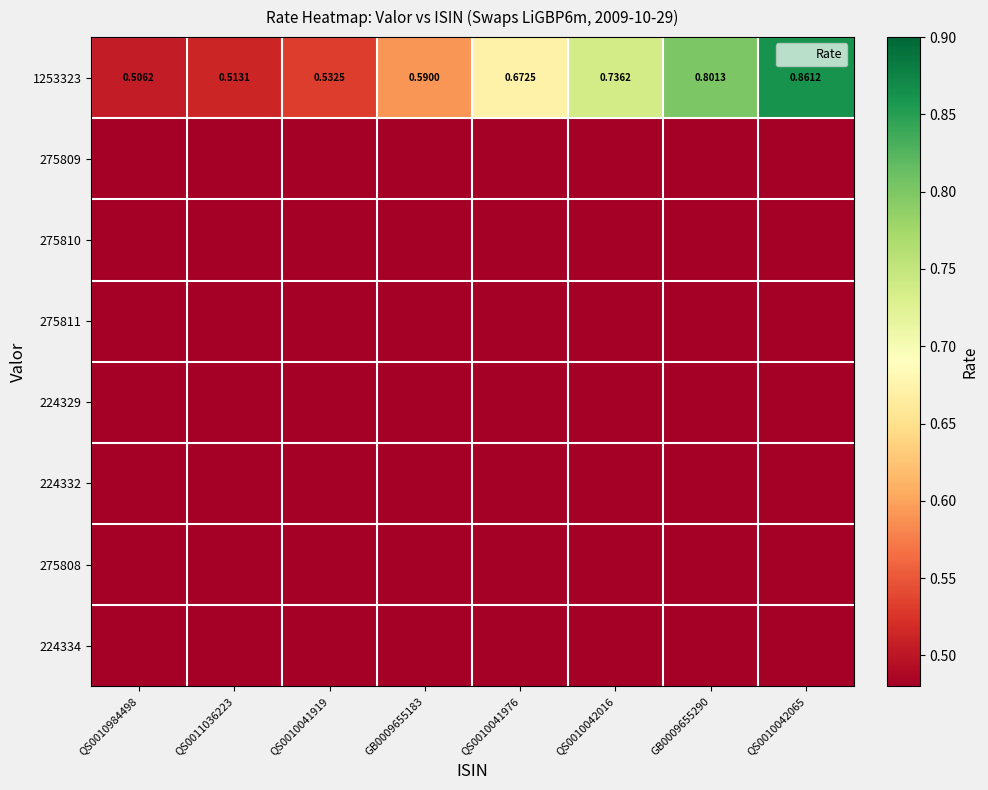

How many data points does each series have?

8